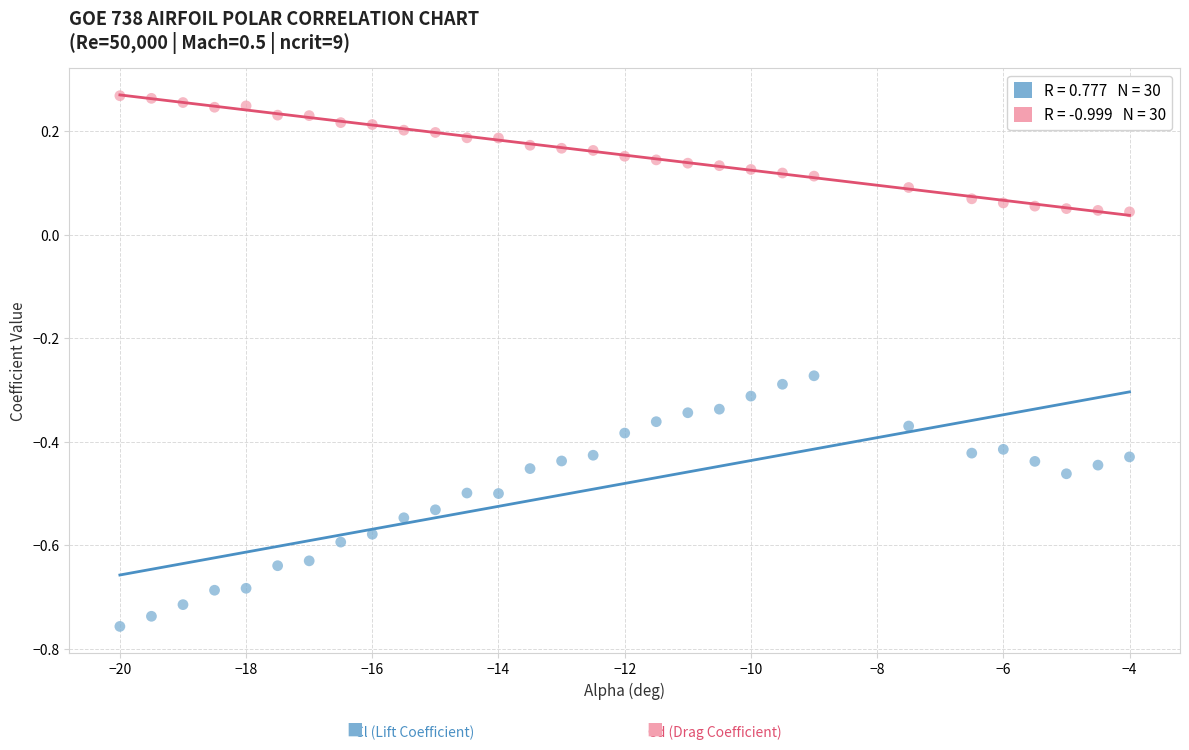

Across all data points, what is the range of X values (max minus min)?

16.0